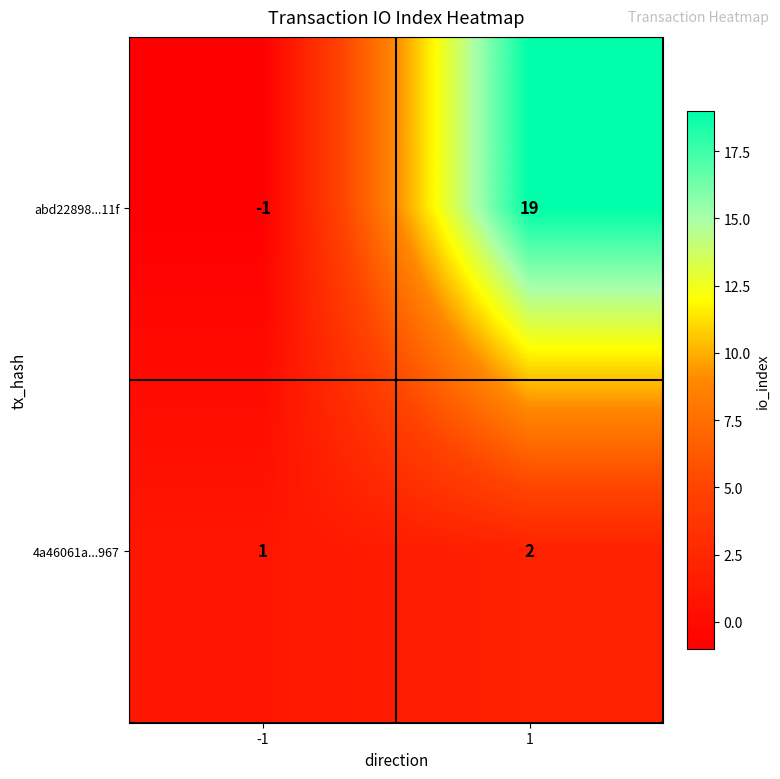

List the series in order of their overall mean, highest first.

abd22898...11f, 4a46061a...967